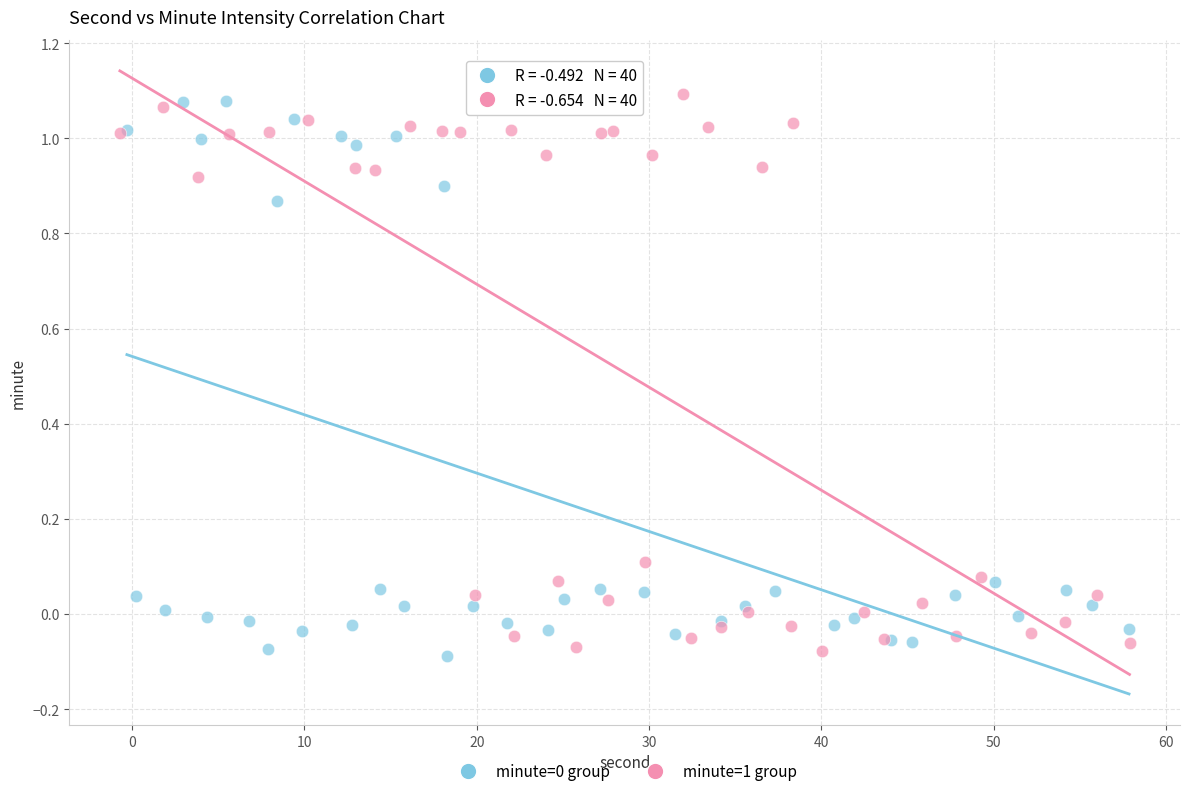

Which series reaches the maximum Y coordinate?

minute=1 group